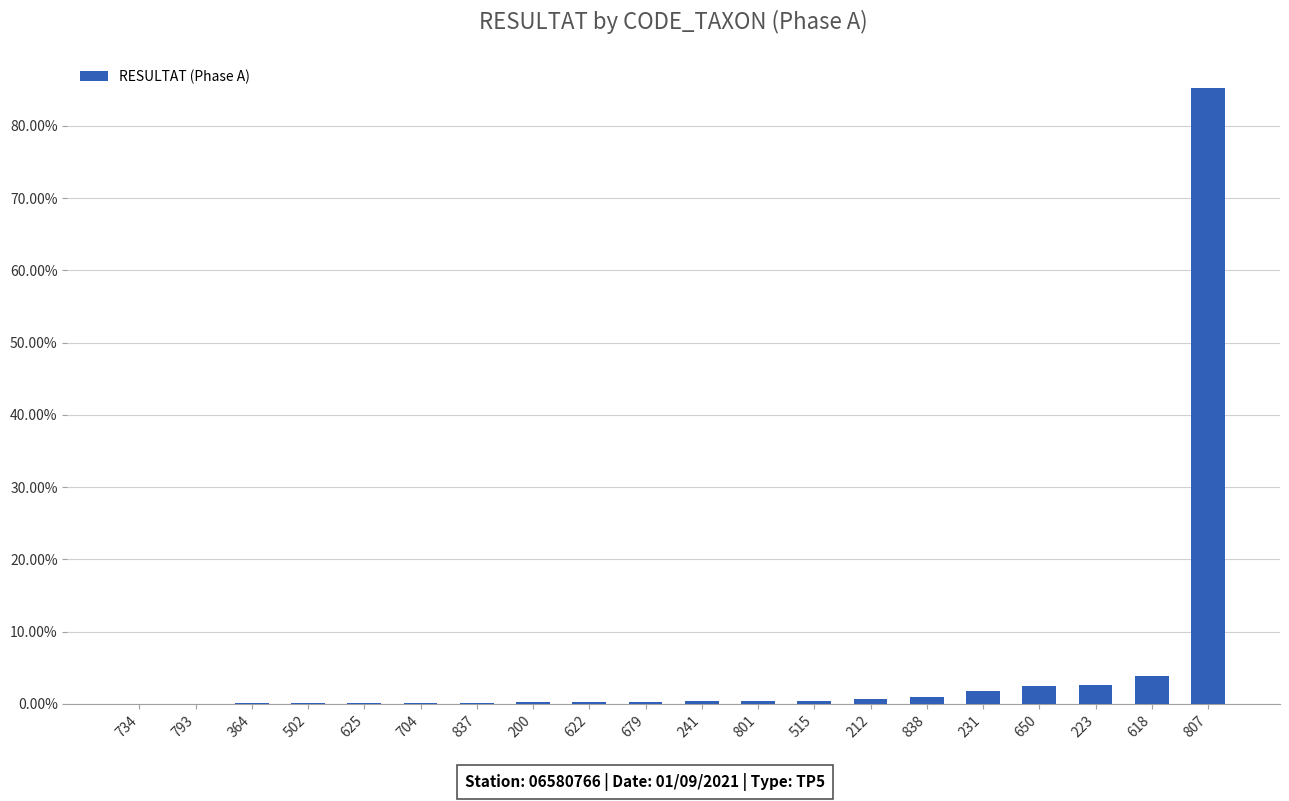

Are the bars horizontal?

No